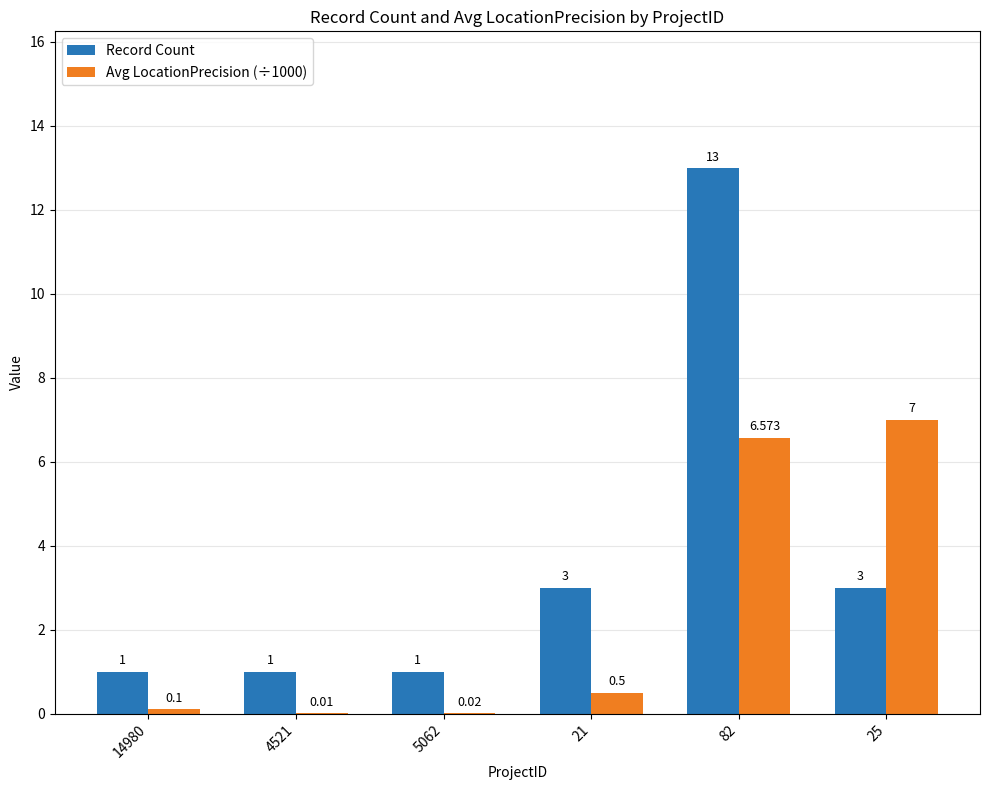

Are the bars grouped side by side (vs. stacked)?

Yes